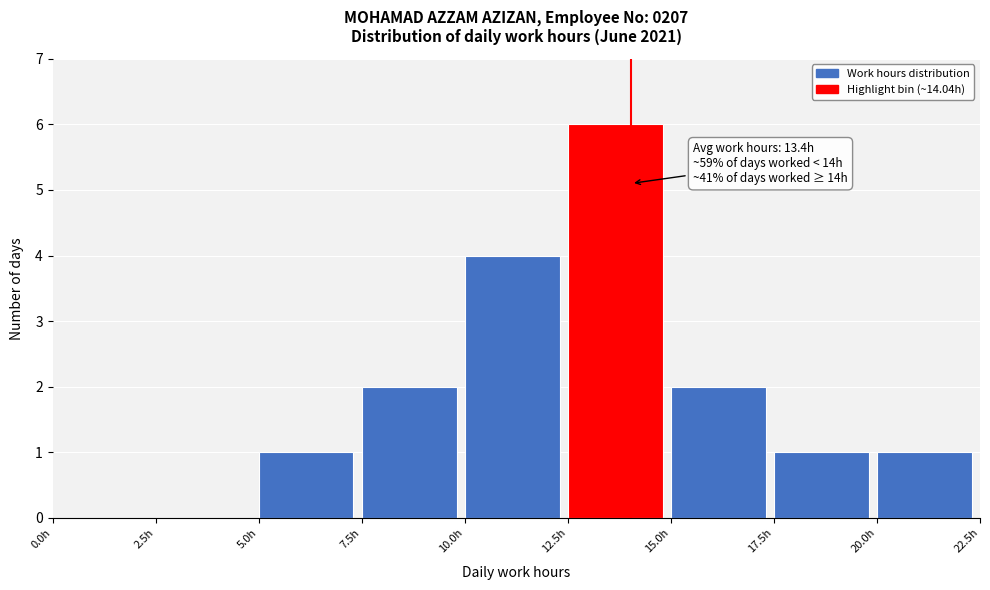

Which range on the x-axis has the tallest bar?

12.5 to 15.0